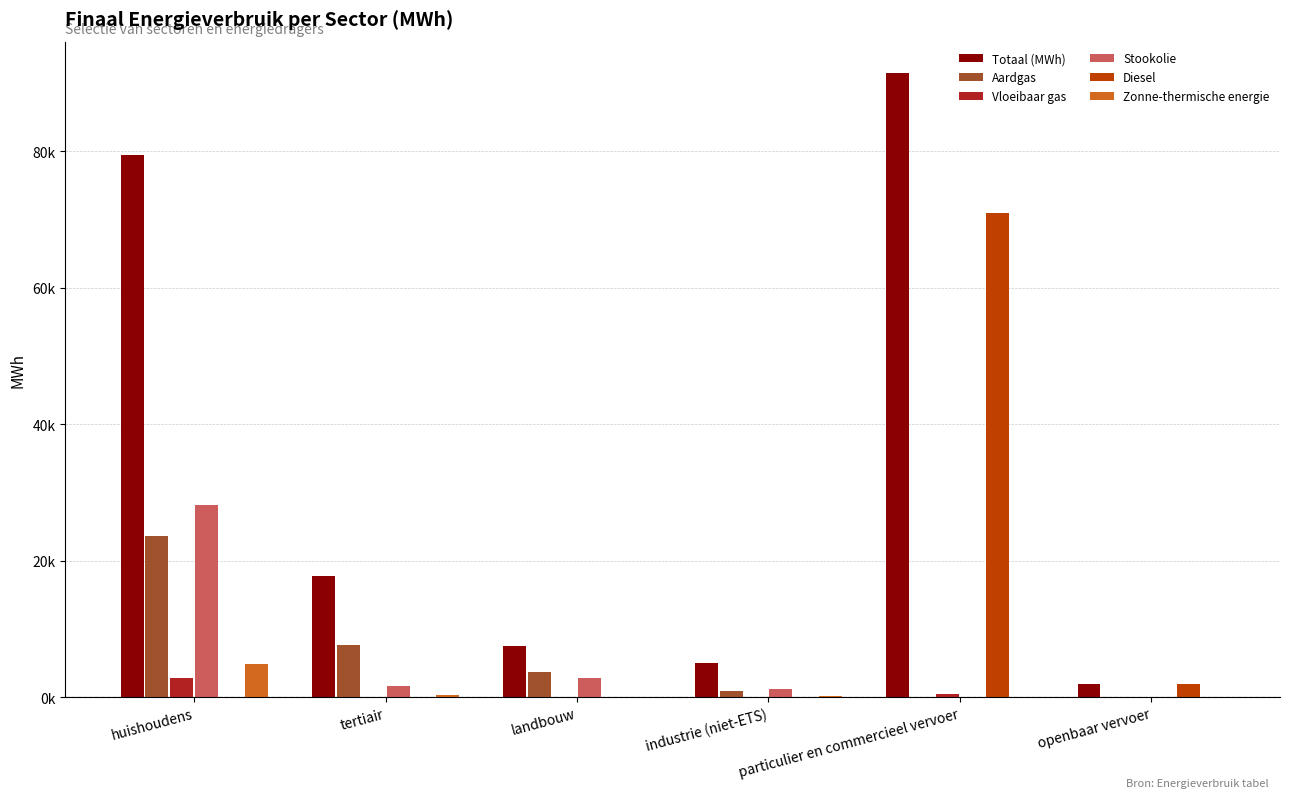

Reading left to right, what are all the values shown in this chart?

Totaal (MWh): huishoudens=79483.3	tertiair=17740.5	landbouw=7480.9	industrie (niet-ETS)=4928.7	particulier en commercieel vervoer=91478.7	openbaar vervoer=1986.4
Aardgas: huishoudens=23644.8	tertiair=7580.0	landbouw=3633.3	industrie (niet-ETS)=824.6	particulier en commercieel vervoer=7.4	openbaar vervoer=0.0
Vloeibaar gas: huishoudens=2736.6	tertiair=78.4	landbouw=8.2	industrie (niet-ETS)=20.7	particulier en commercieel vervoer=415.6	openbaar vervoer=0.0
Stookolie: huishoudens=28216.2	tertiair=1683.8	landbouw=2850.8	industrie (niet-ETS)=1225.0	particulier en commercieel vervoer=0.0	openbaar vervoer=0.0
Diesel: huishoudens=0.0	tertiair=0.0	landbouw=0.0	industrie (niet-ETS)=0.0	particulier en commercieel vervoer=70983.8	openbaar vervoer=1902.9
Zonne-thermische energie: huishoudens=4837.4	tertiair=358.1	landbouw=0.0	industrie (niet-ETS)=134.5	particulier en commercieel vervoer=0.0	openbaar vervoer=0.0